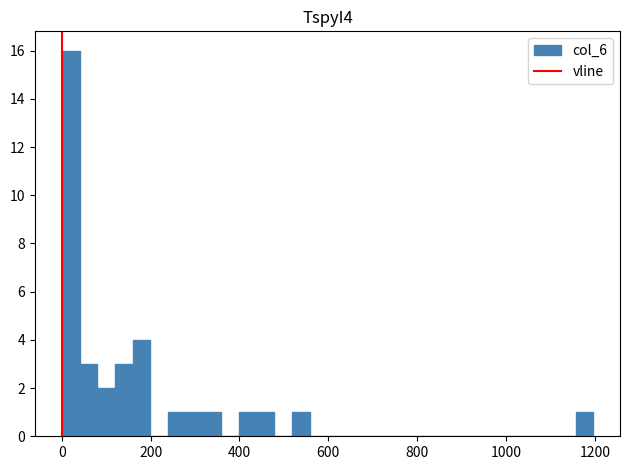

Around what value on the x-axis is the tallest bar? Give the approximate position of its centre, as read against the axis.

20